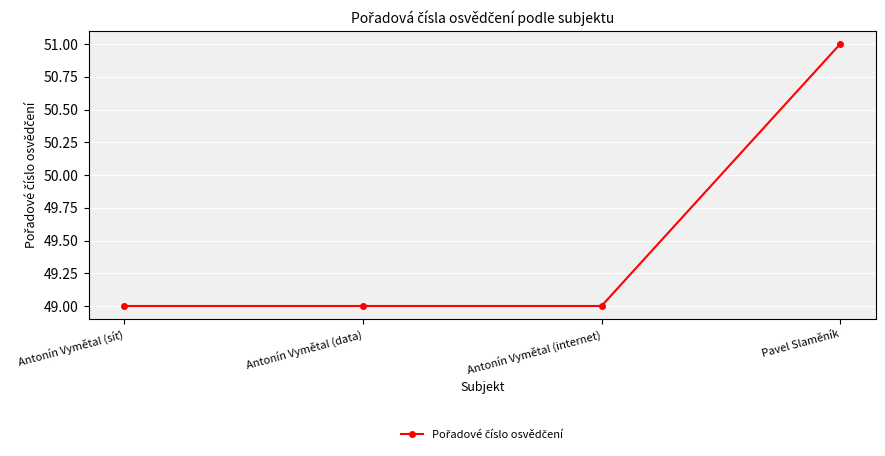

Between Antonín Vymětal (data) and Pavel Slaměník, which is larger?

Pavel Slaměník